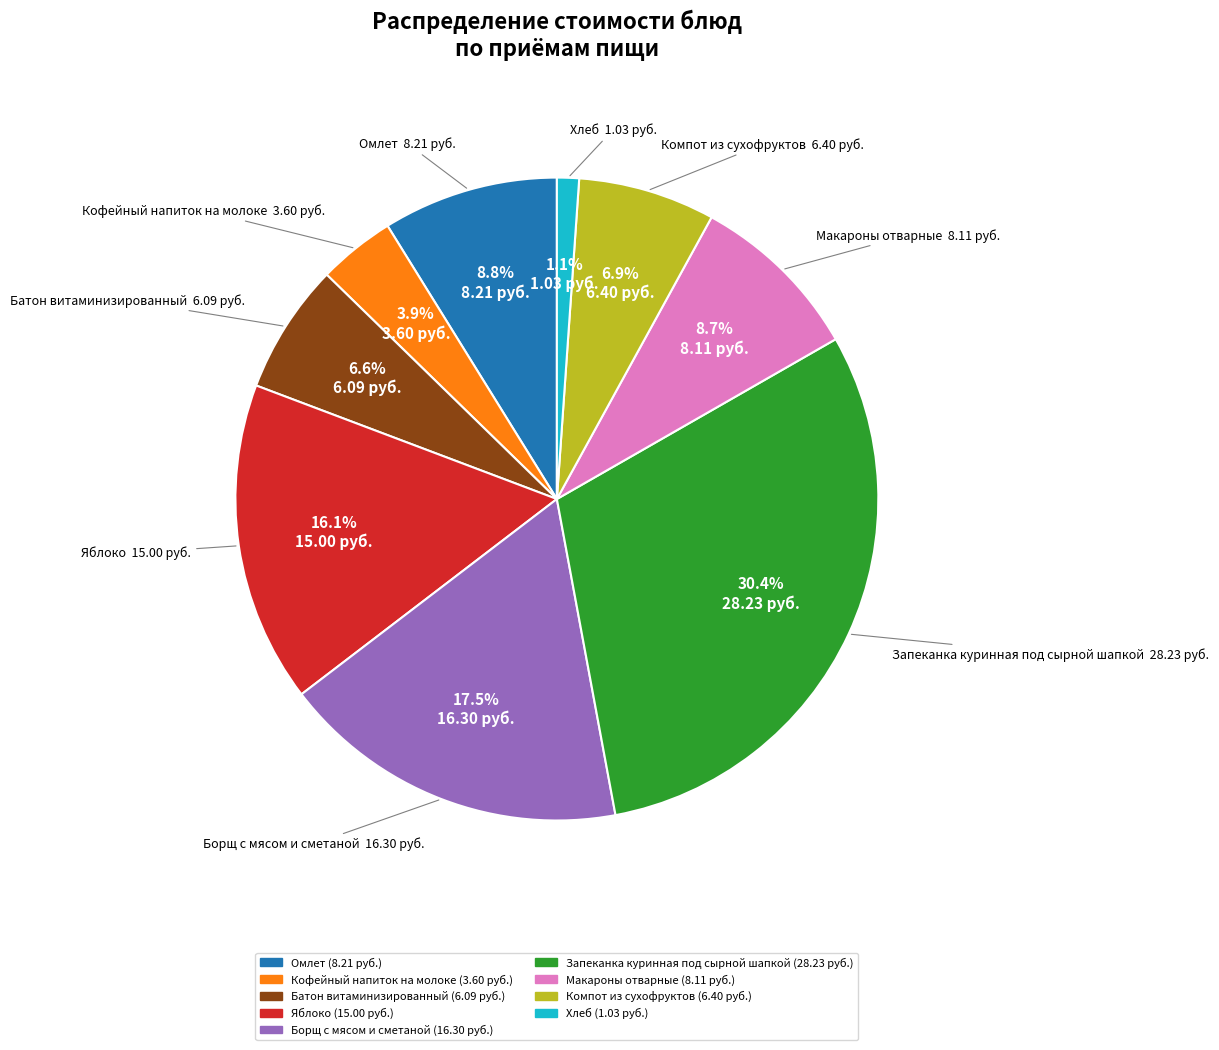

How many slices are in this pie chart?

9